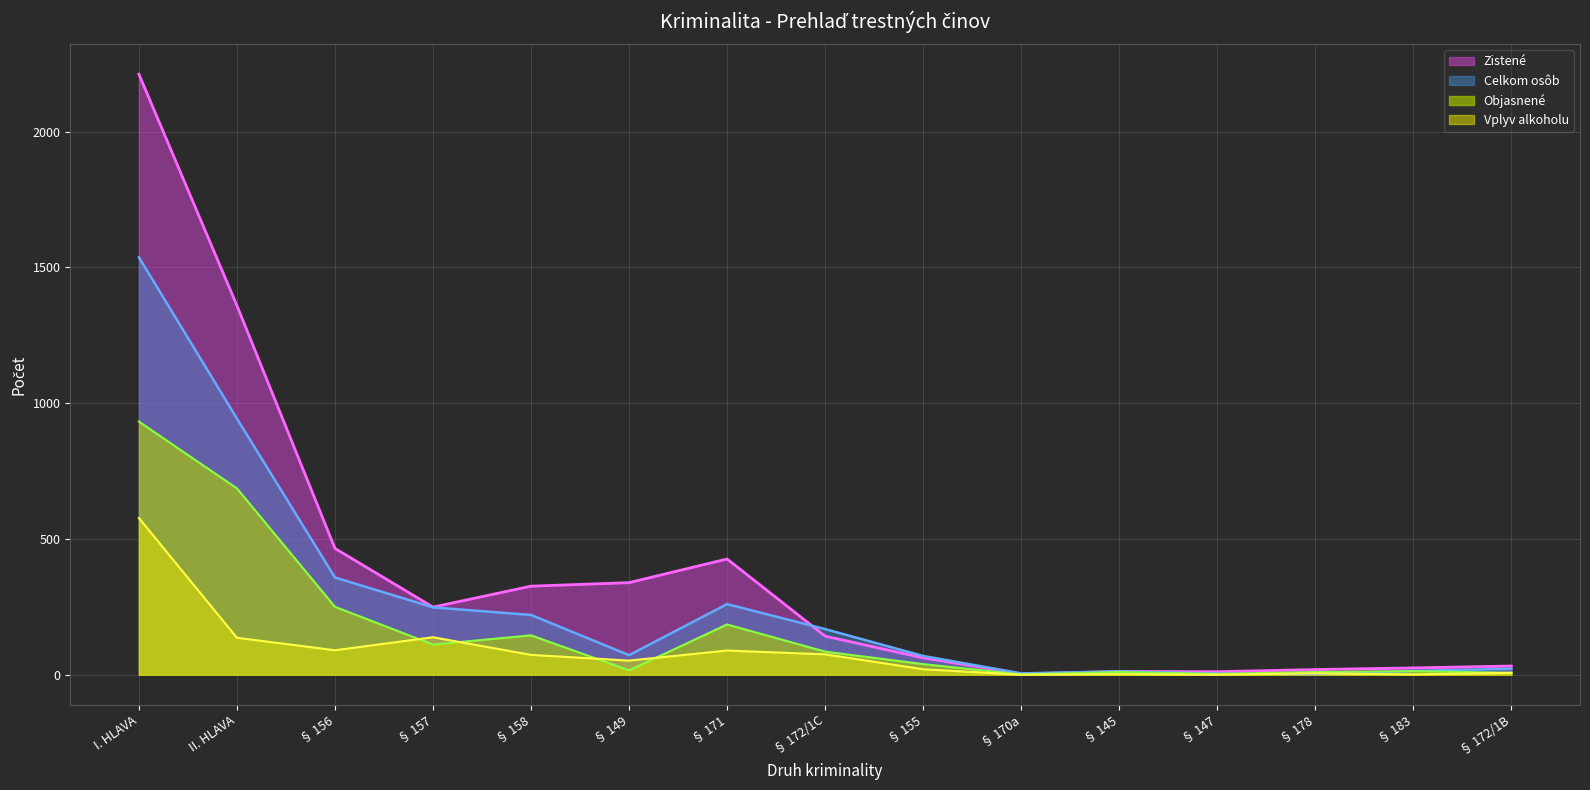

How many data points in Vplyv alkoholu are above 52?

7